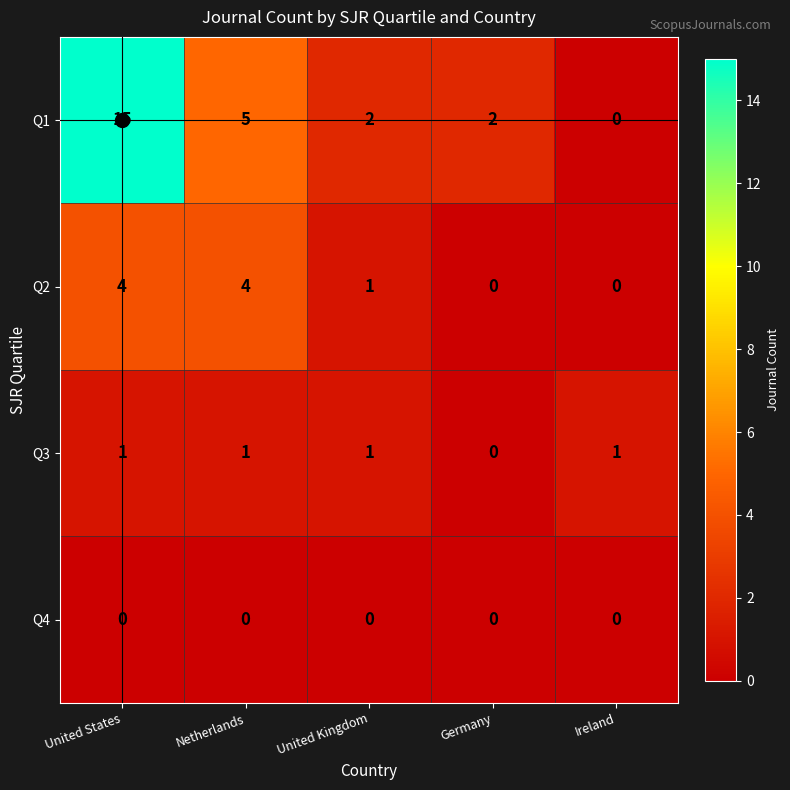

Rank the series by their maximum value, from lowest to highest.

Q4, Q3, Q2, Q1